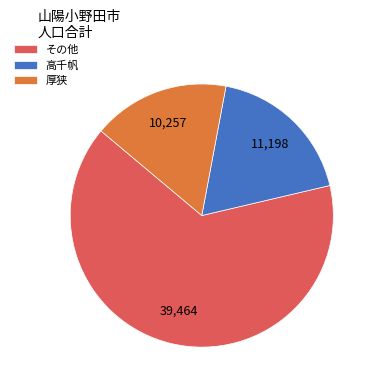

Rank the categories by value from highest to lowest.

その他, 高千帆, 厚狭